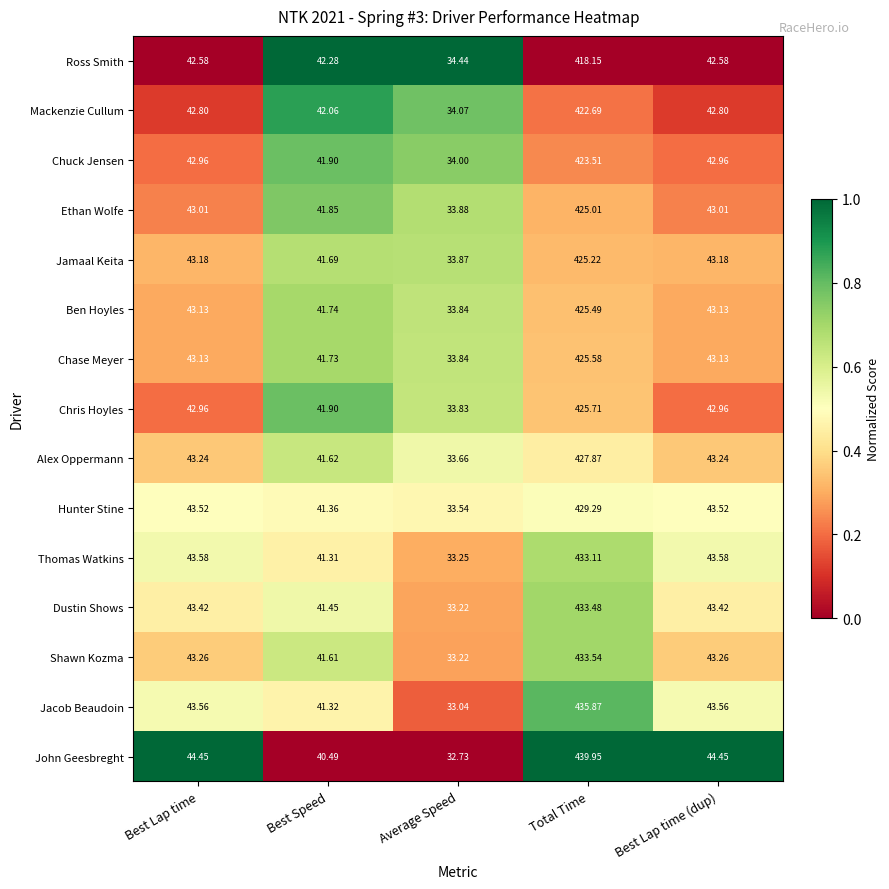

Which category has the lowest value in the Hunter Stine series?

Average Speed